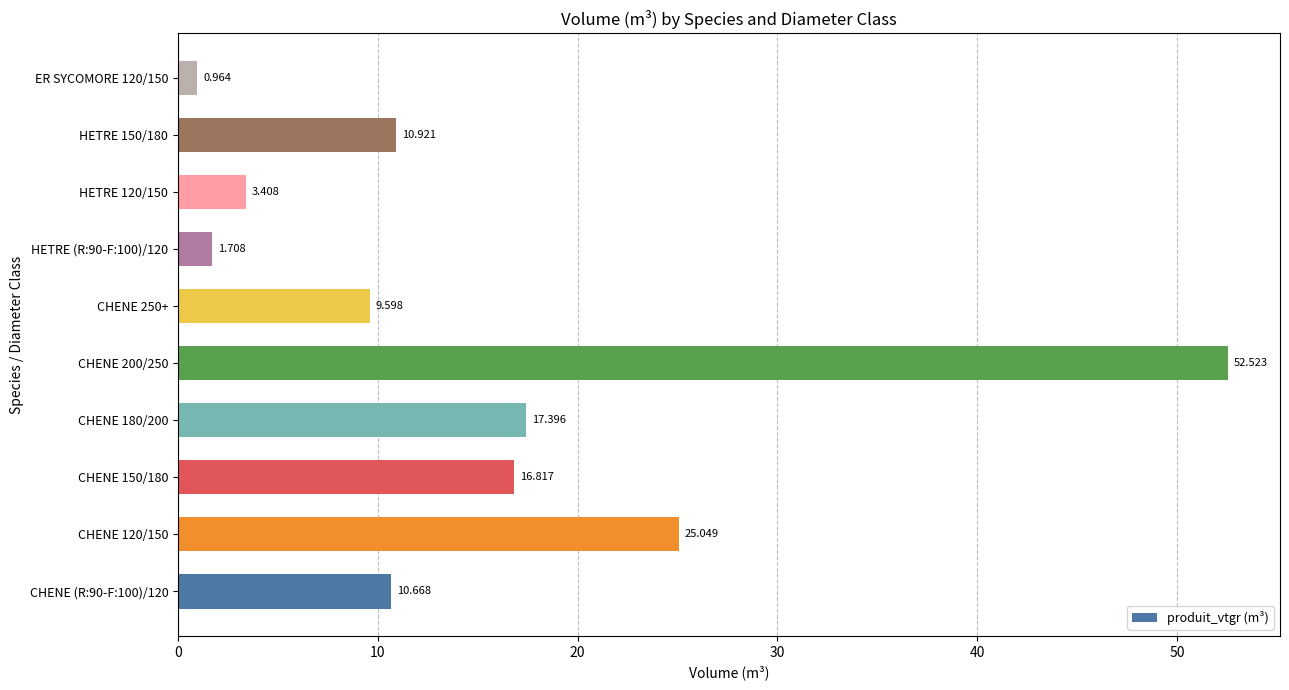

What is the difference between the maximum and minimum values?

51.6